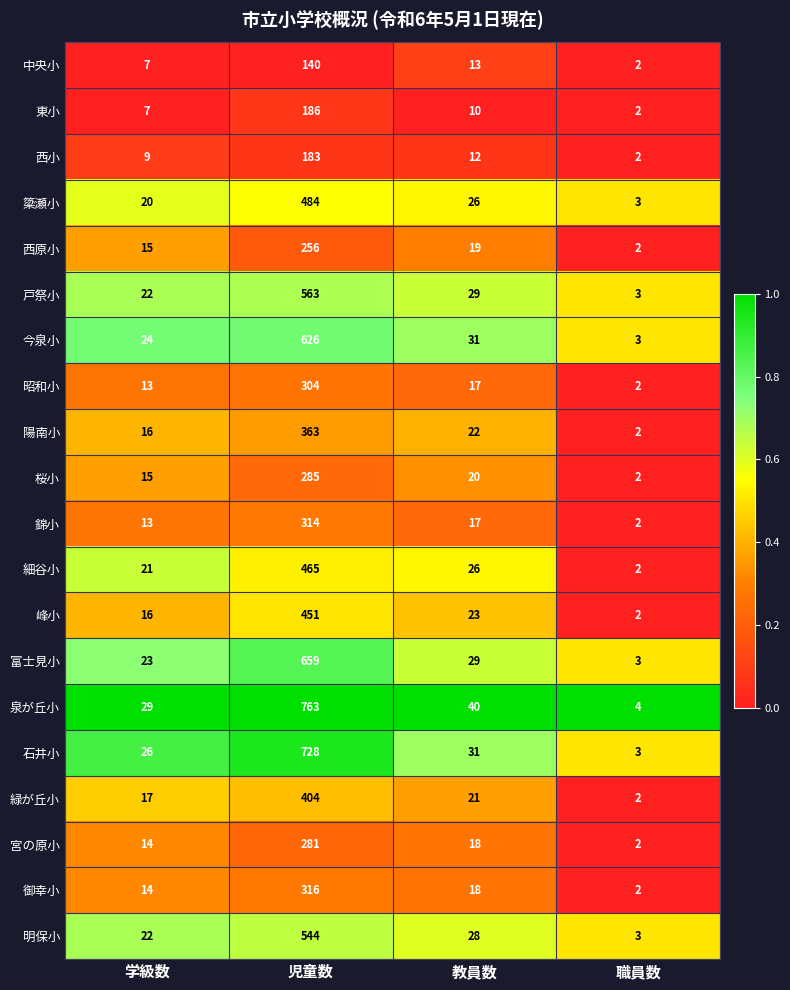

What is the maximum value shown in the chart?

763